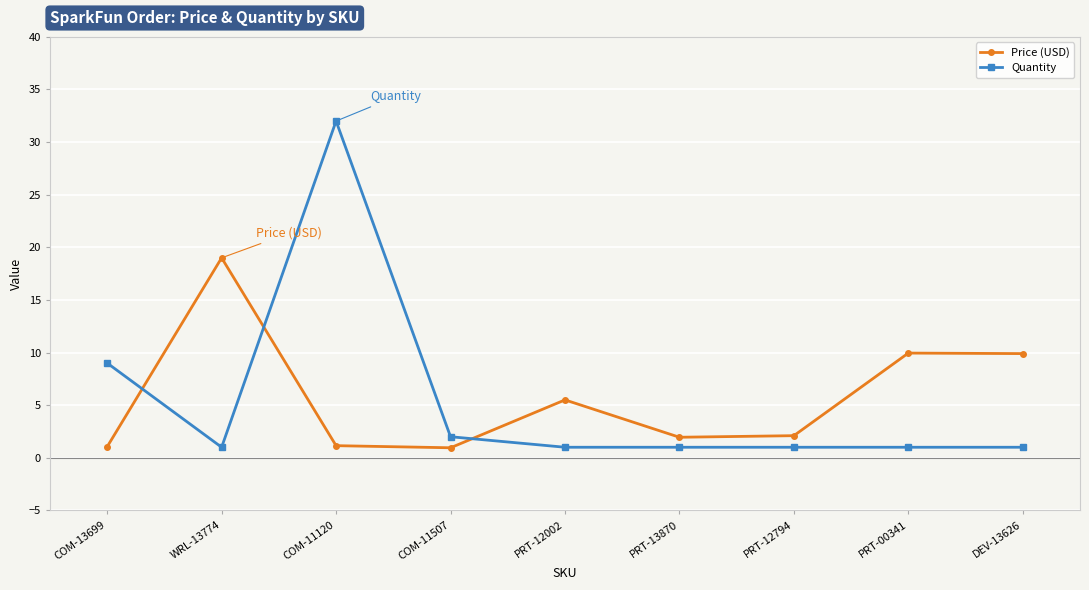

Which series changed the most between WRL-13774 and PRT-13870?

Price (USD)